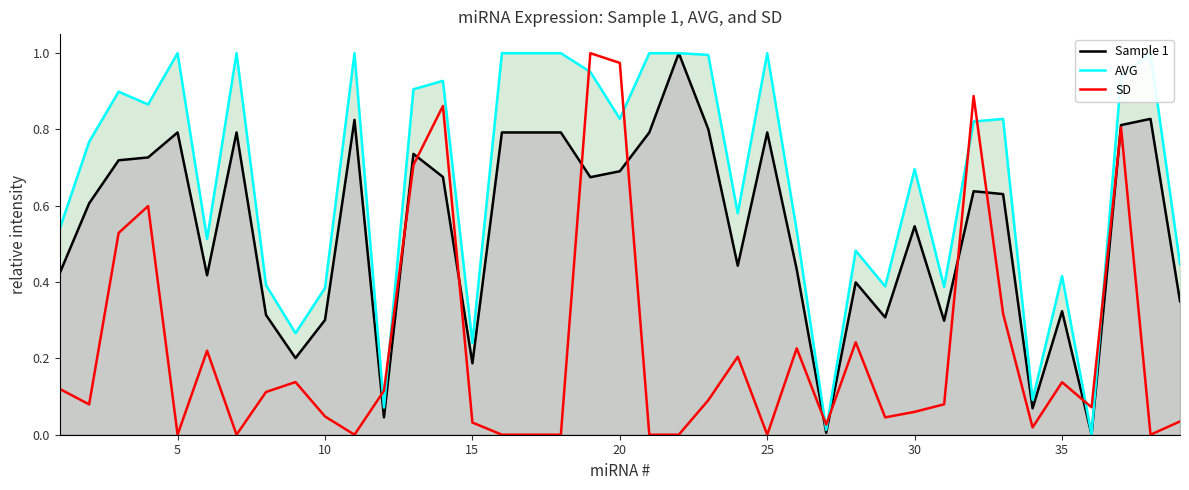

The value of Sample 1 at 25 is 0.2. True or false?

False